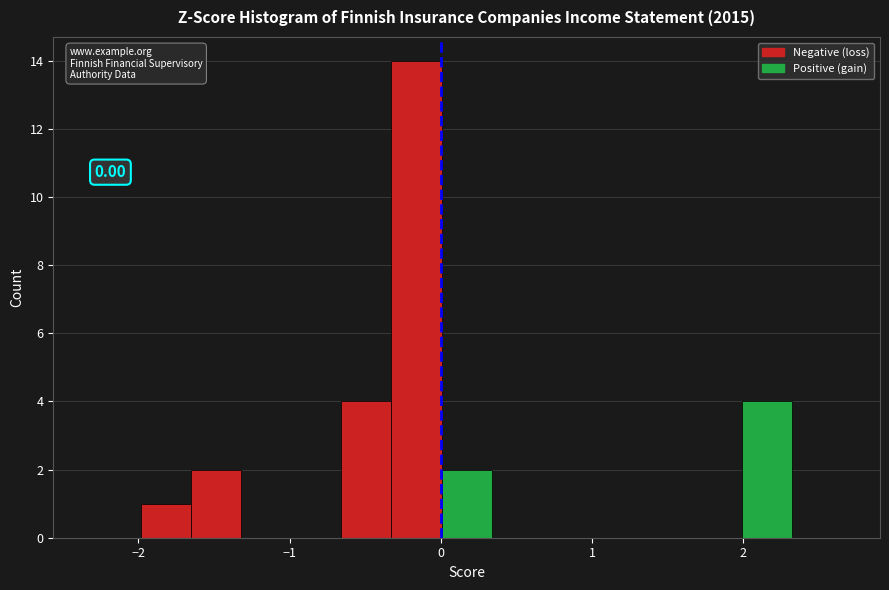

Around what value on the x-axis is the tallest bar? Give the approximate position of its centre, as read against the axis.

-0.2